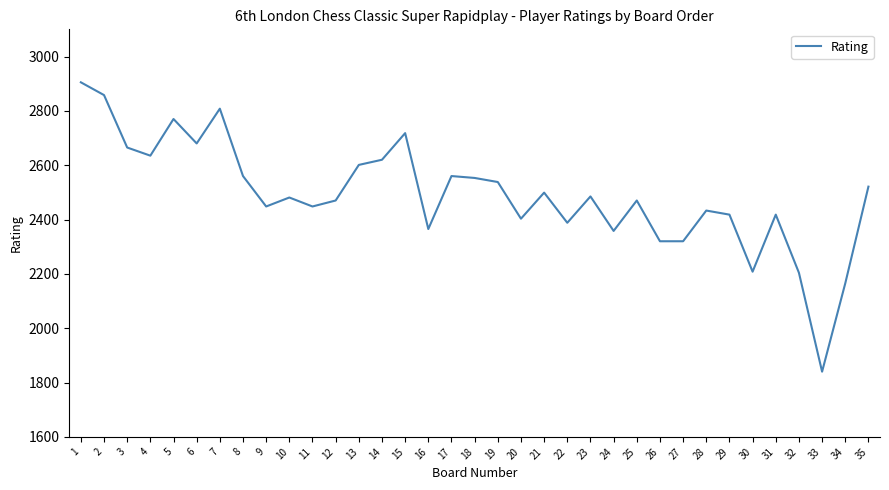

What is the difference between the values at 10 and 17?

79